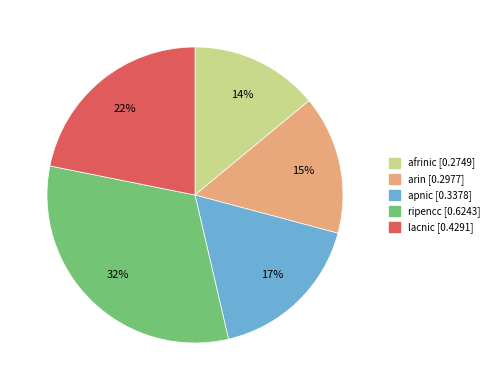

To the nearest percent, what percentage of the pie is ripencc?

32%